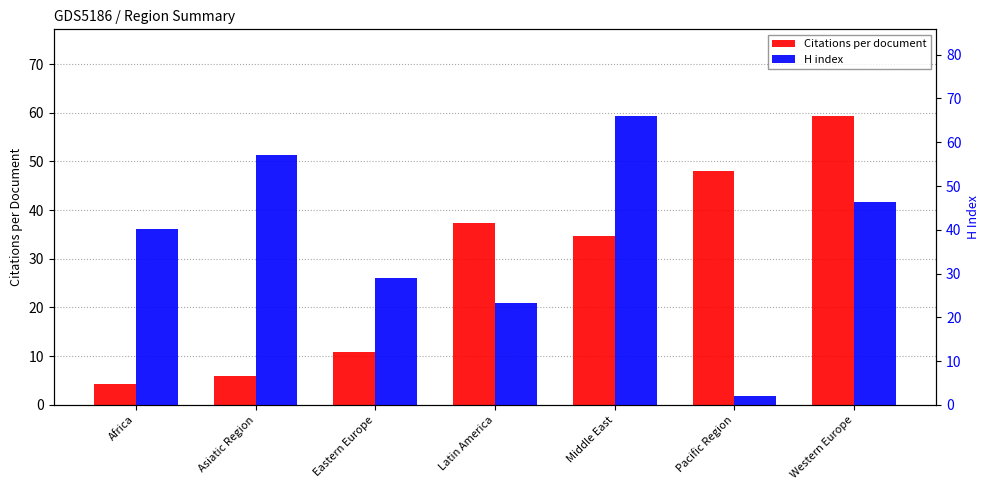

Where does the H index series first go above 40?

Africa